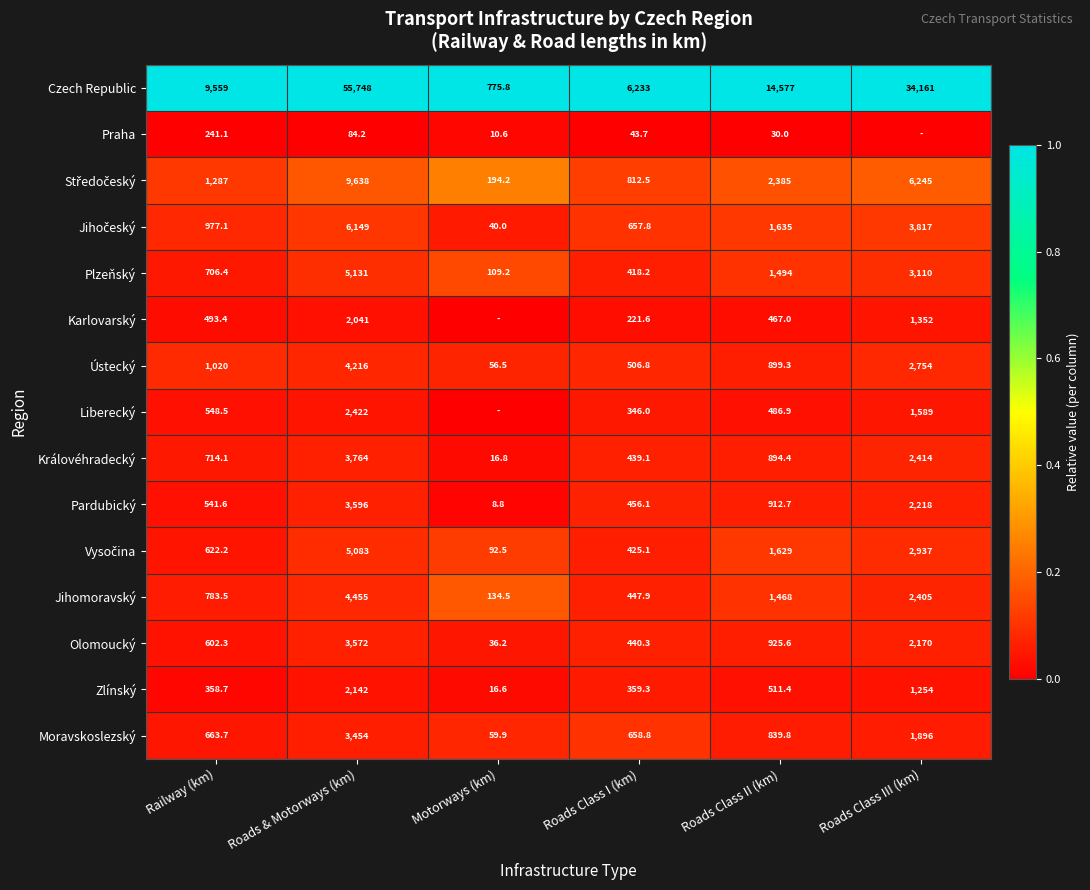

What is the total value across all series at Railway (km)?

19118.6